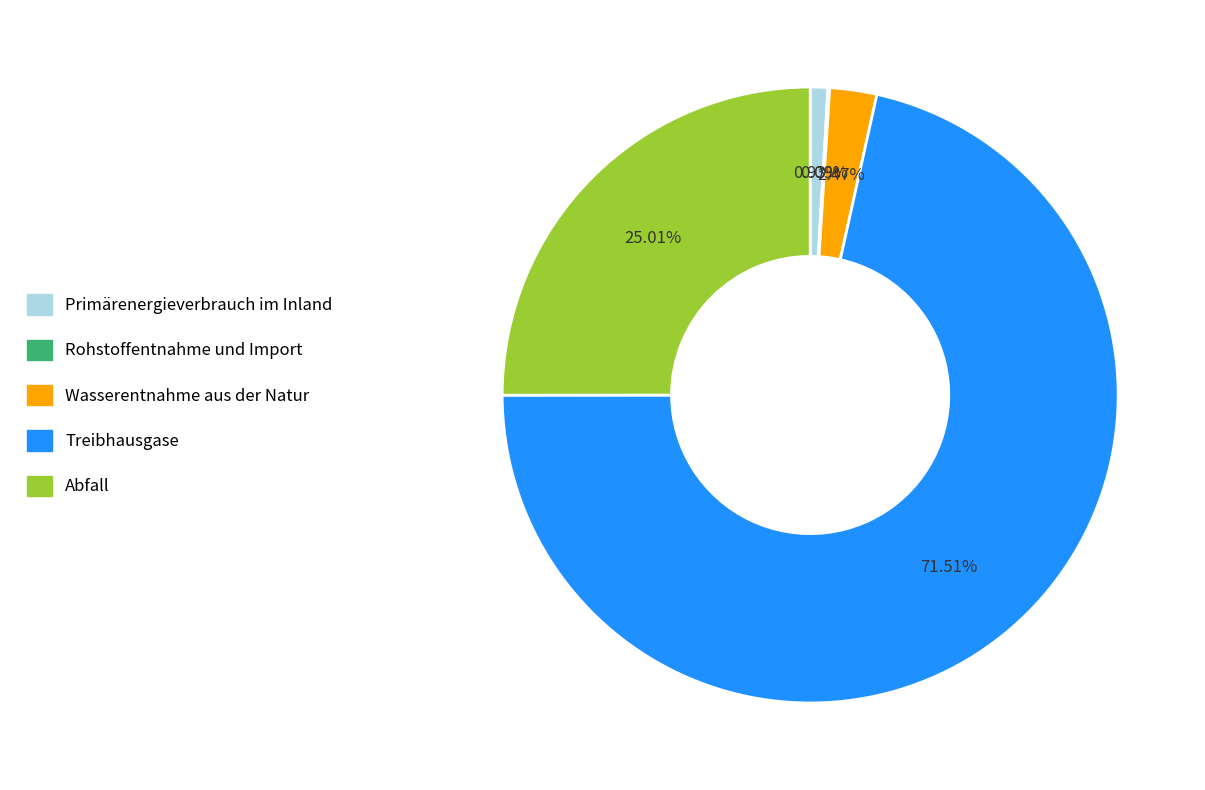

What is the largest slice in the pie chart?

Treibhausgase